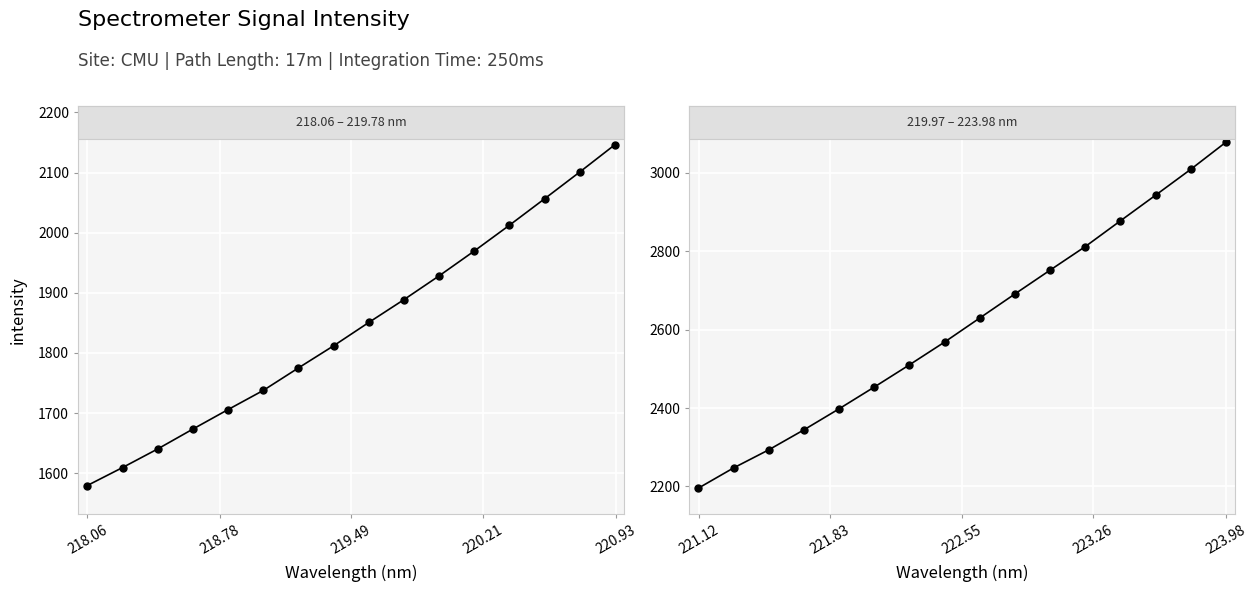

True or false: the data has more than 1 interior local peaks.

False